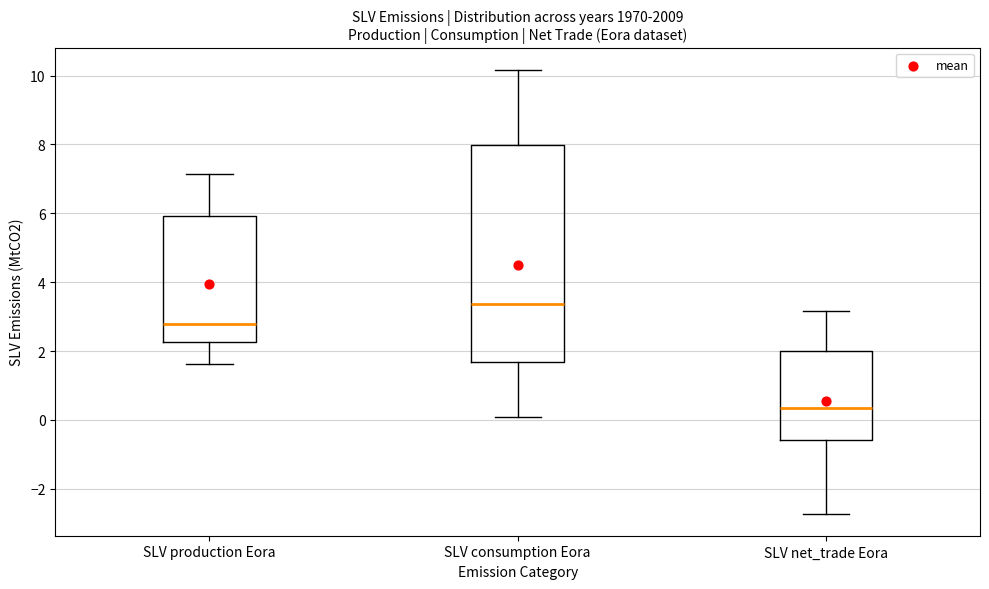

Where is the lower edge of the box for SLV consumption Eora on the y-axis? The values are not printed on the chart, so give them approximately, as read against the axis.

1.6